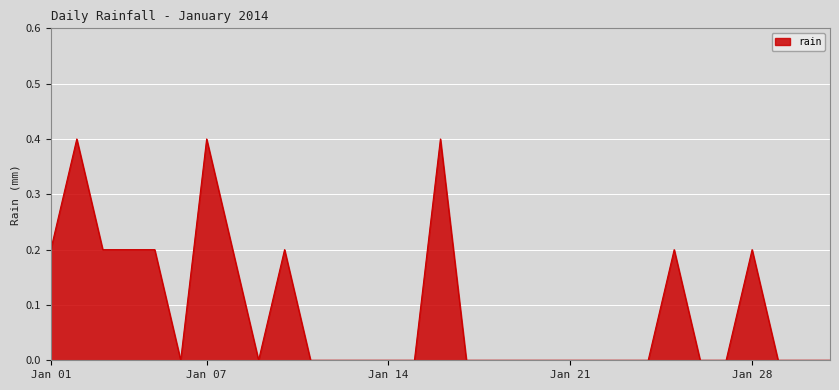

What is the difference between the maximum and minimum values?

0.4